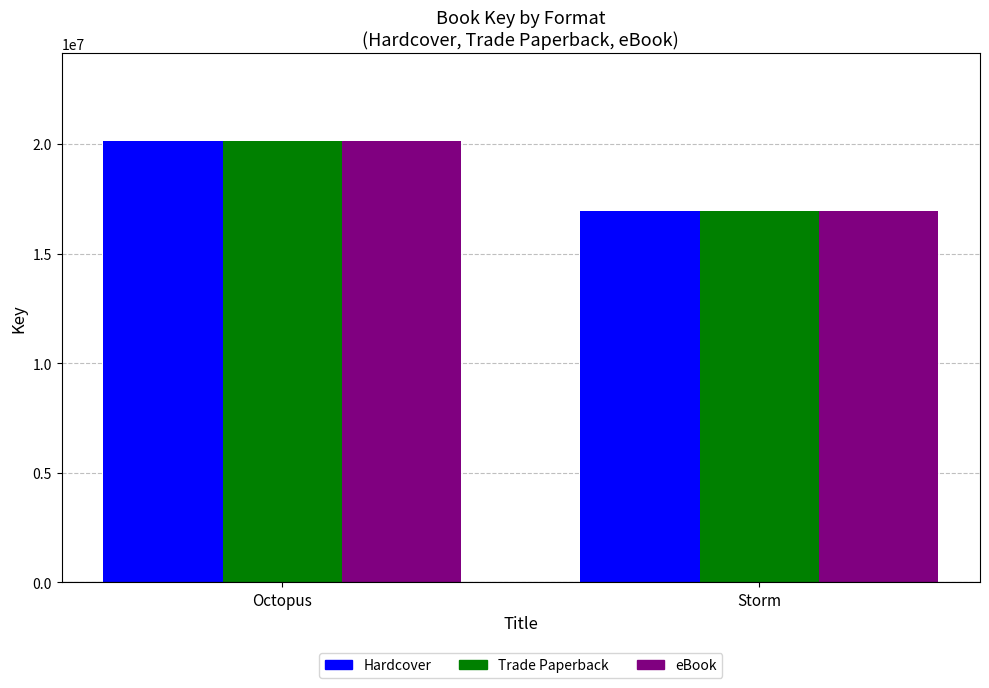

The value of Hardcover at Storm is 5617164. True or false?

False